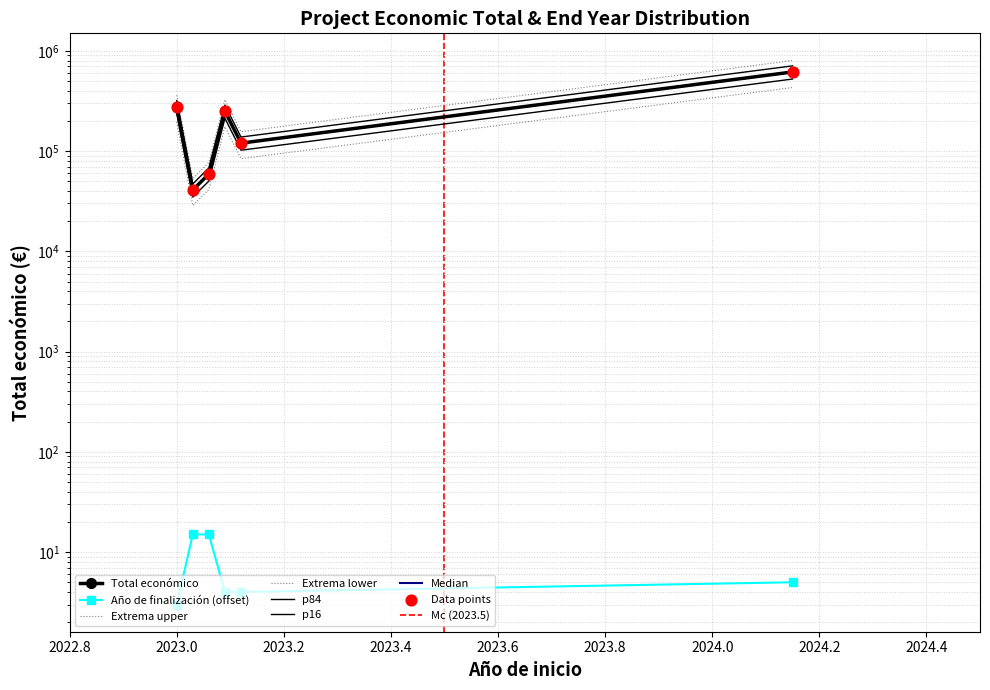

At which category is the sum across all series the highest?

2024